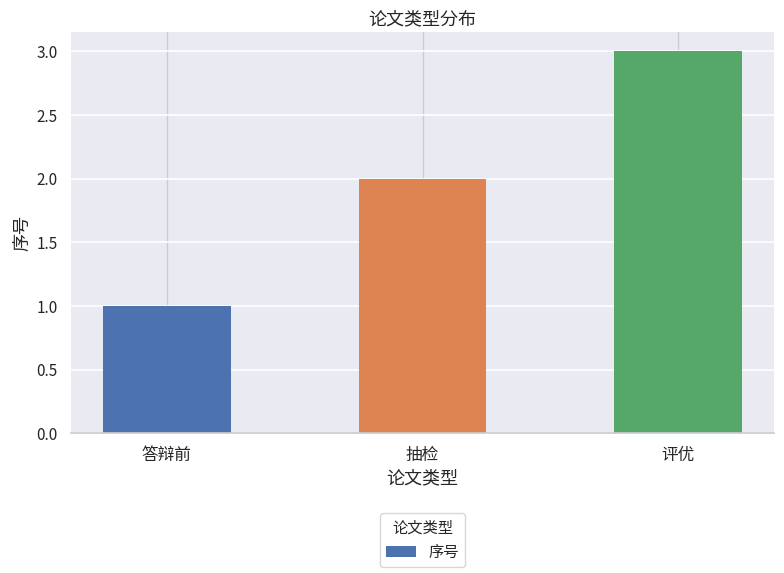

Which label corresponds to the largest value in the chart?

评优